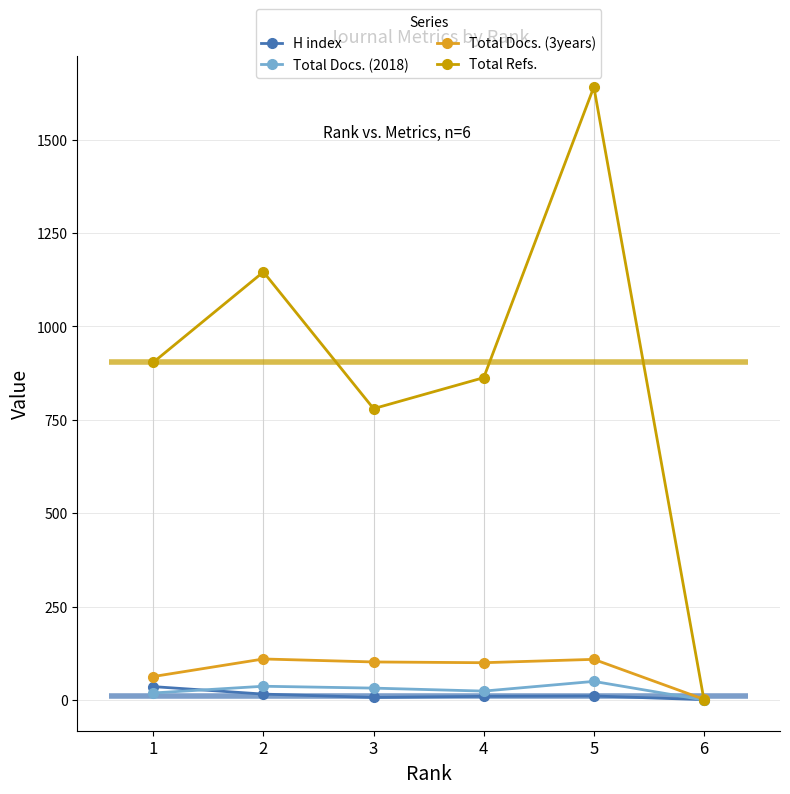

Where is the first local minimum for Total Docs. (2018)?

4